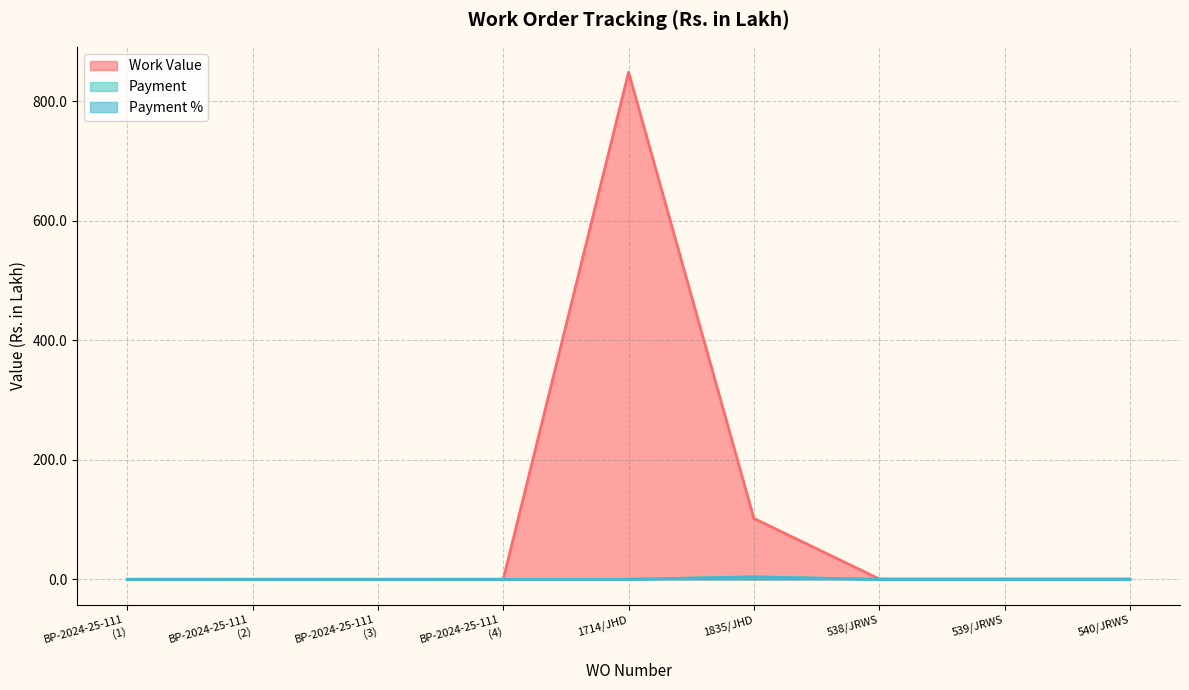

What are all the series names shown in the legend?

Work Value, Payment, Payment %